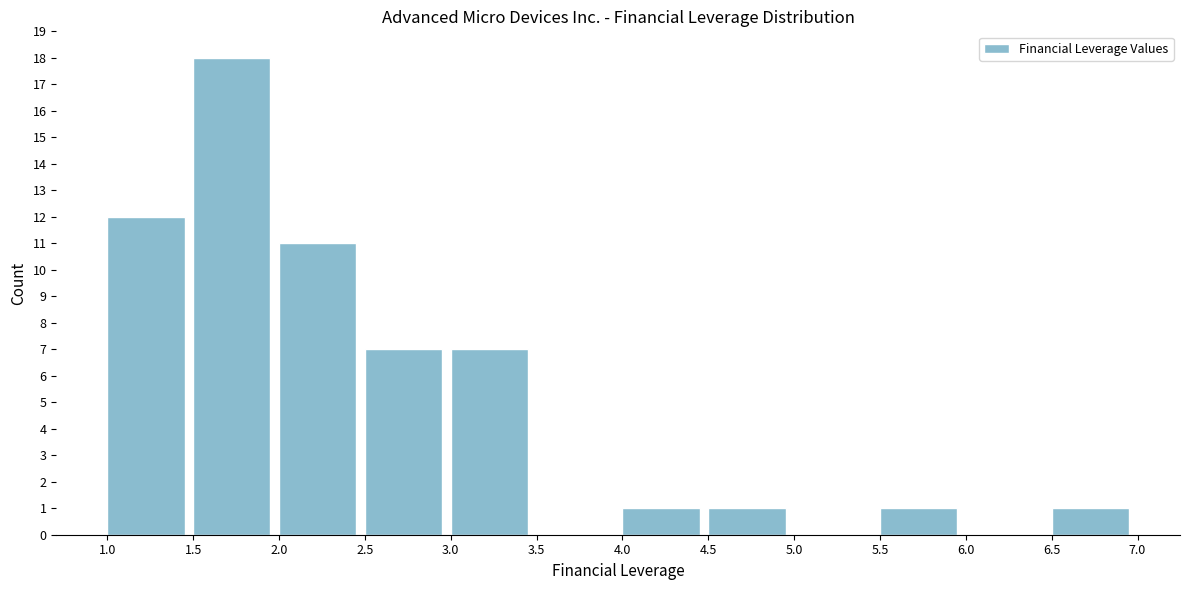

Which range on the x-axis has the tallest bar?

1.5 to 2.0